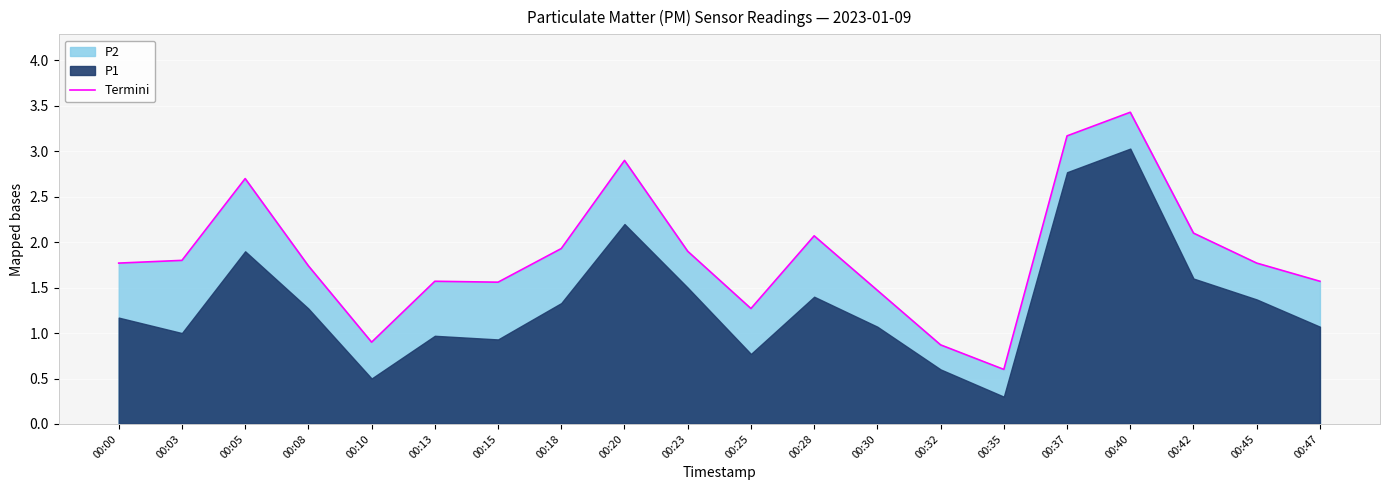

What is the average value?

1.9